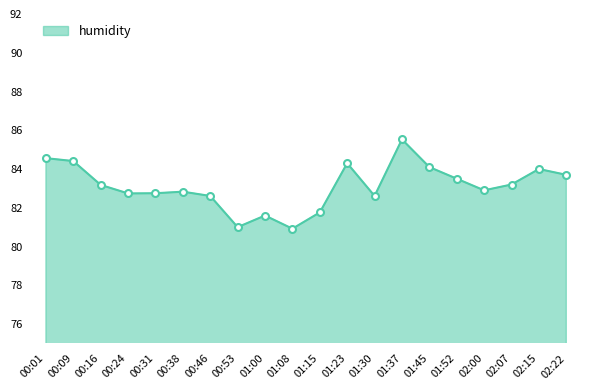

Does the chart display data point markers on the line(s)?

No